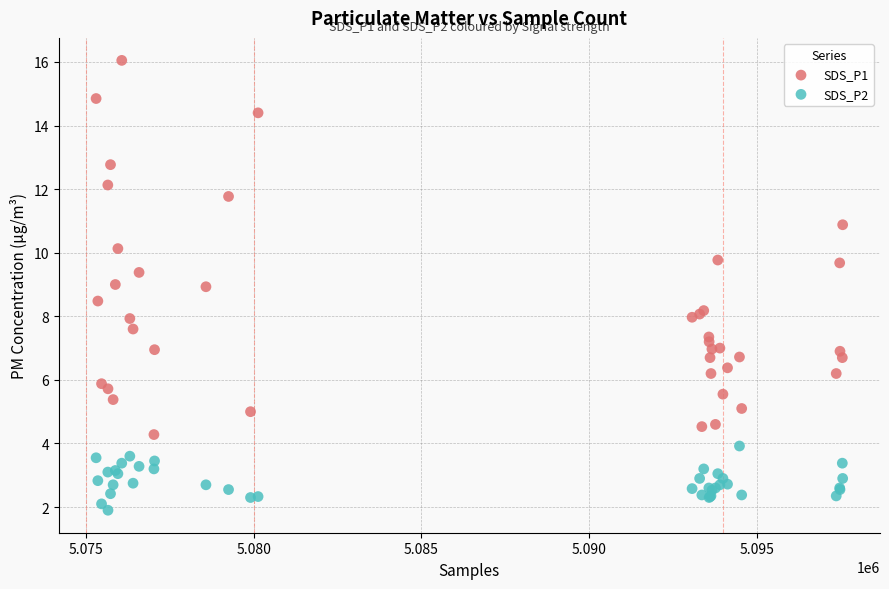

Which series reaches the minimum Y coordinate?

SDS_P2